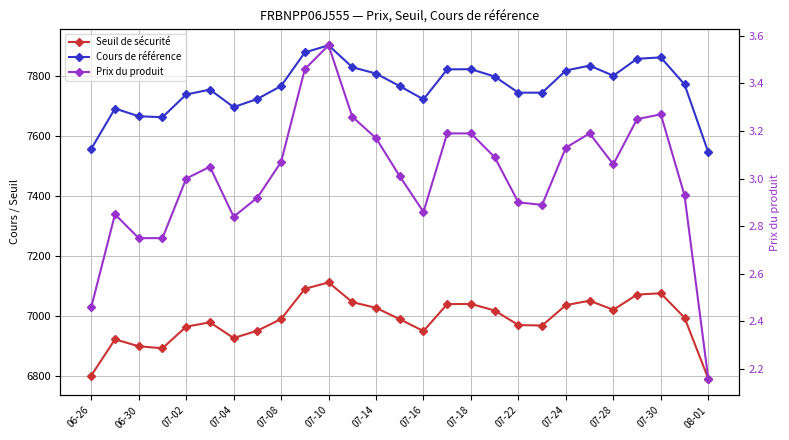

How many data points in Cours de référence are less than 7766?

12